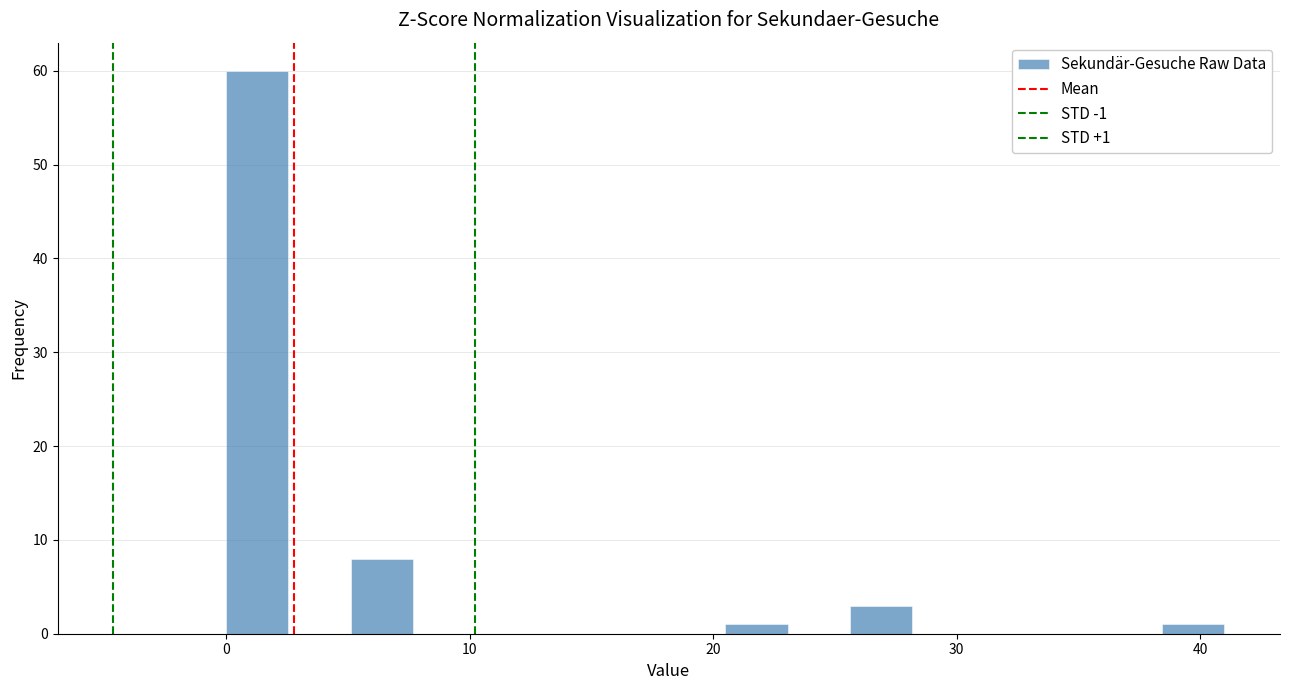

Read against the x-axis, roughly where is the centre of the tallest bar?

1